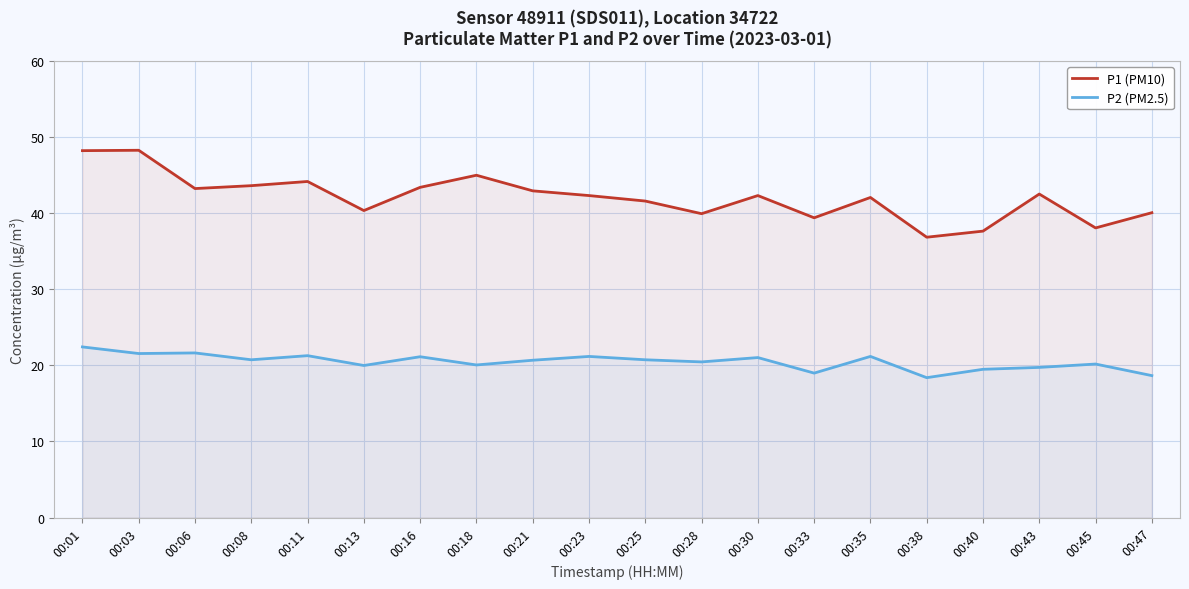

Is the value of P1 (PM10) at 00:30 greater than the value of P2 (PM2.5) at 00:06?

Yes